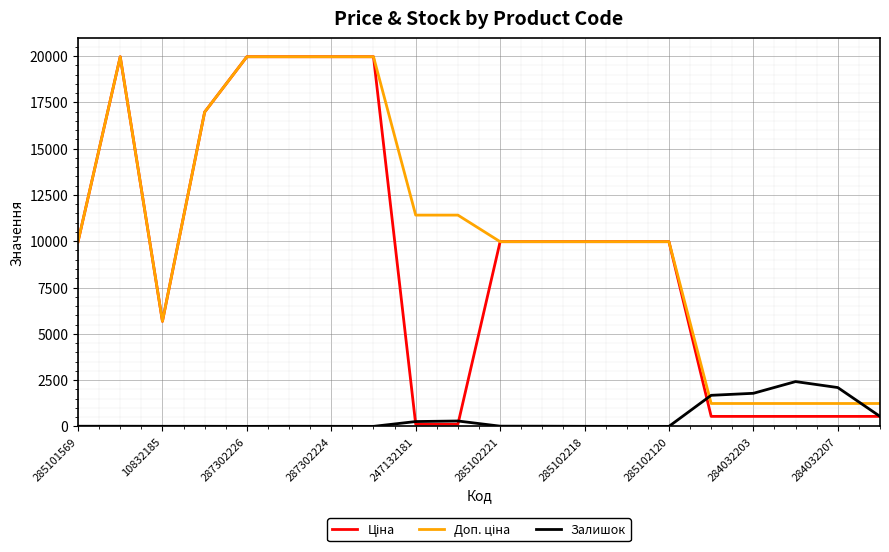

What is the maximum value shown in the chart?

19964.2